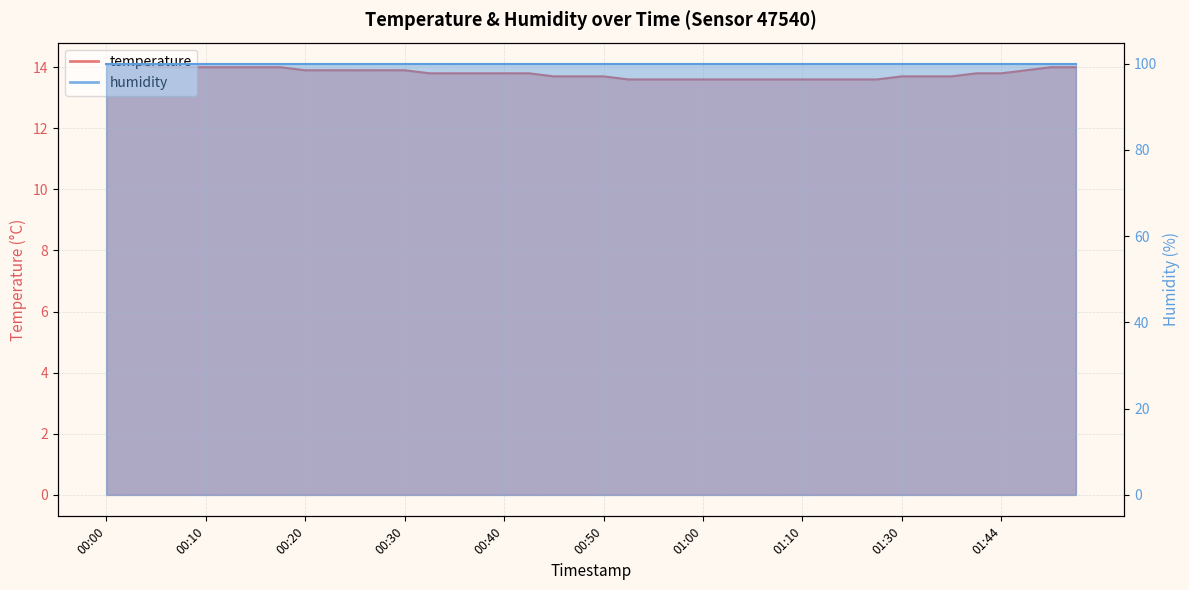

Approximately how many times larger is the value at 00:37 compared to 01:13?

1.0